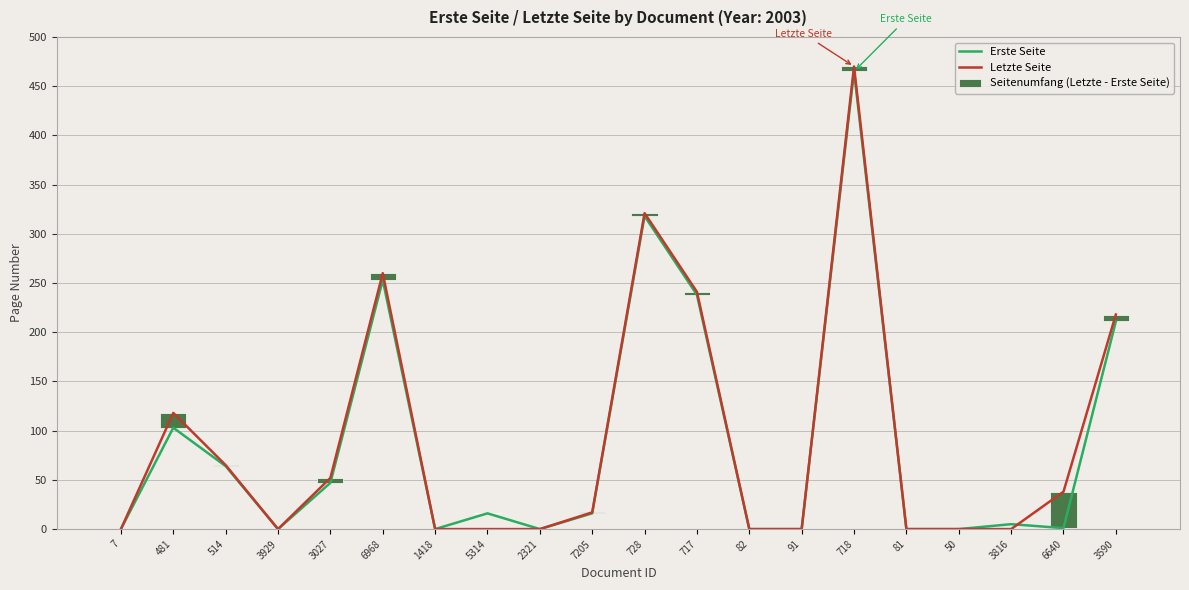

What is the approximate value of Erste Seite at 717?

238